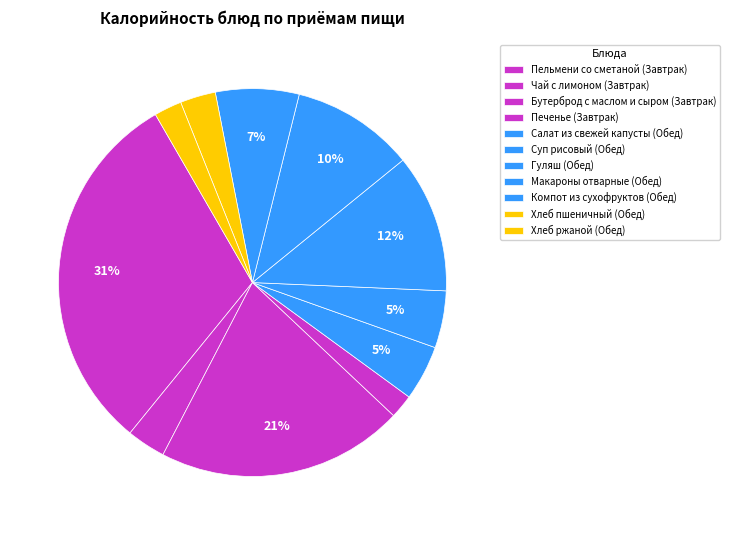

Is it true that Суп рисовый is 5% of the pie?

True